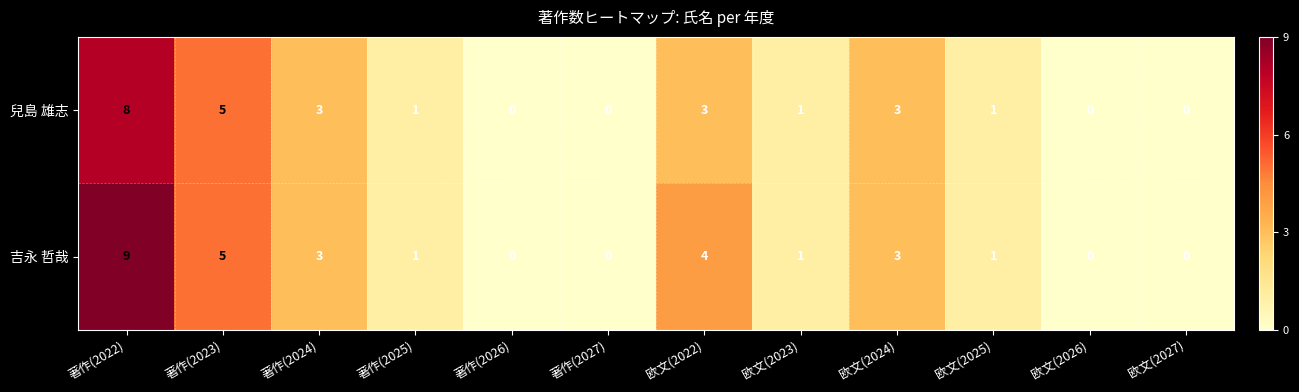

What is the difference between the 吉永 哲哉 values at 欧文(2027) and 著作(2022)?

9